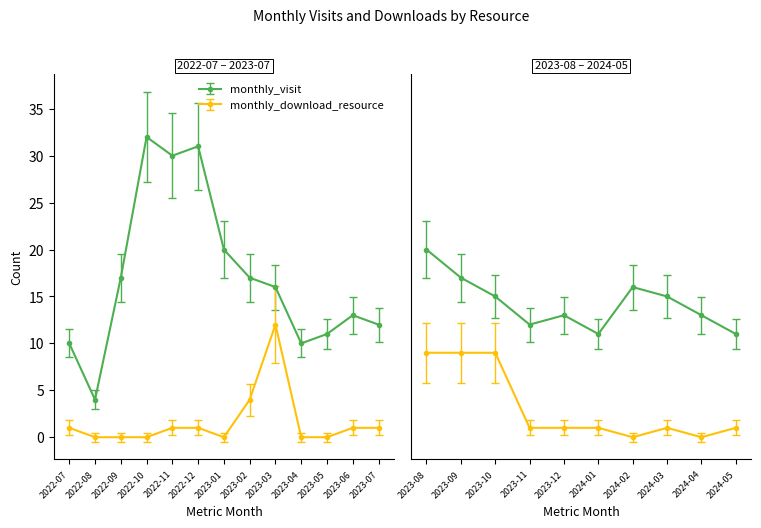

What position from the left is 2023-11?

17